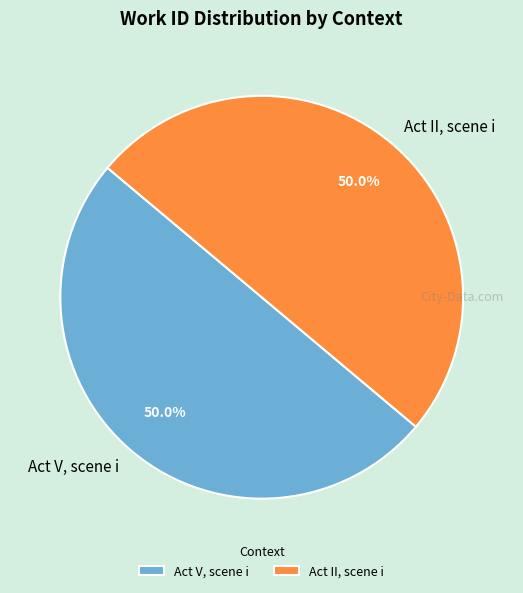

To the nearest percent, what percentage of the pie is Act V, scene i?

50%